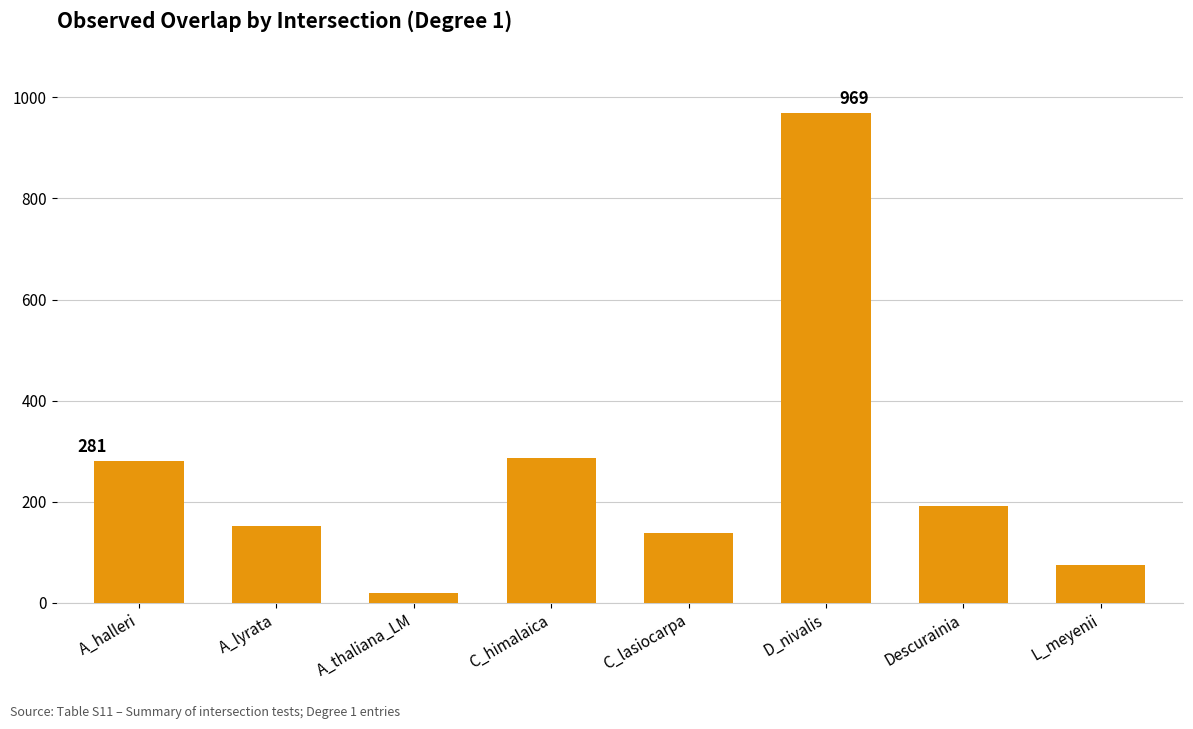

What is the sum of the values at A_halleri and C_lasiocarpa?

419